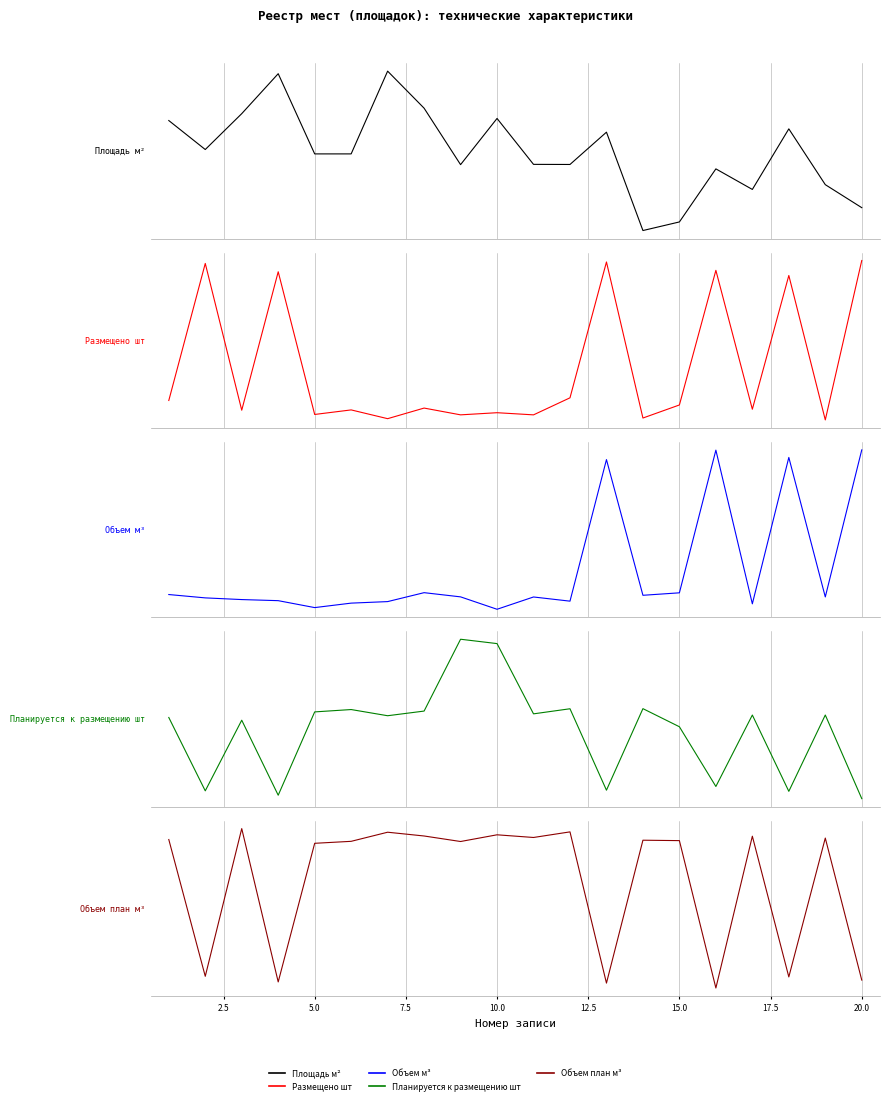

How many distinct data groups are displayed?

5